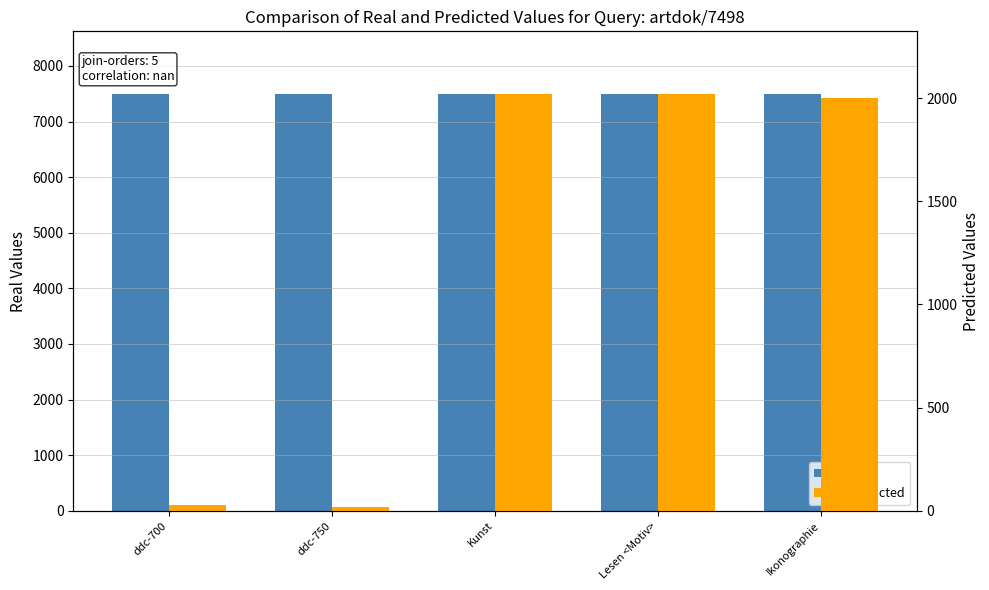

Between ddc-700 and Kunst, which series saw the biggest shift?

Predicted